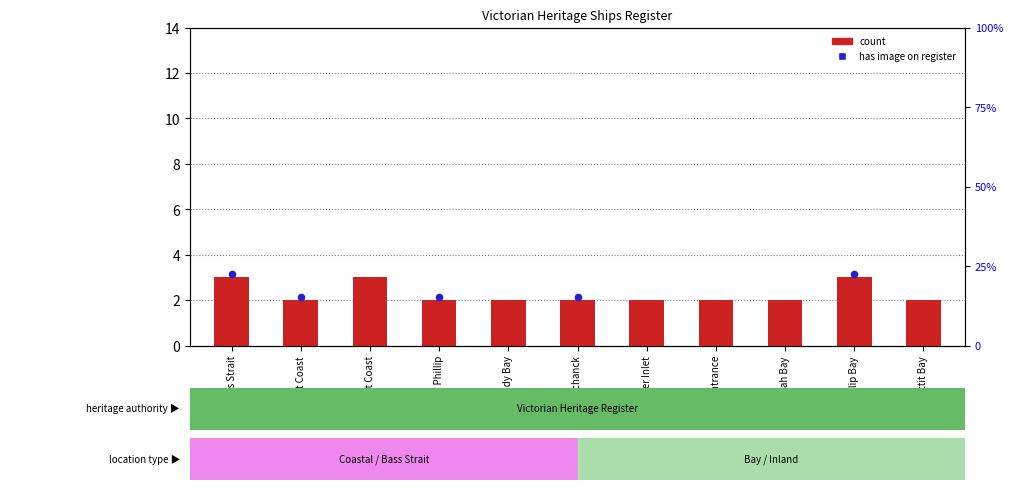

What is the change in value from East Coast to West Coast?

+1